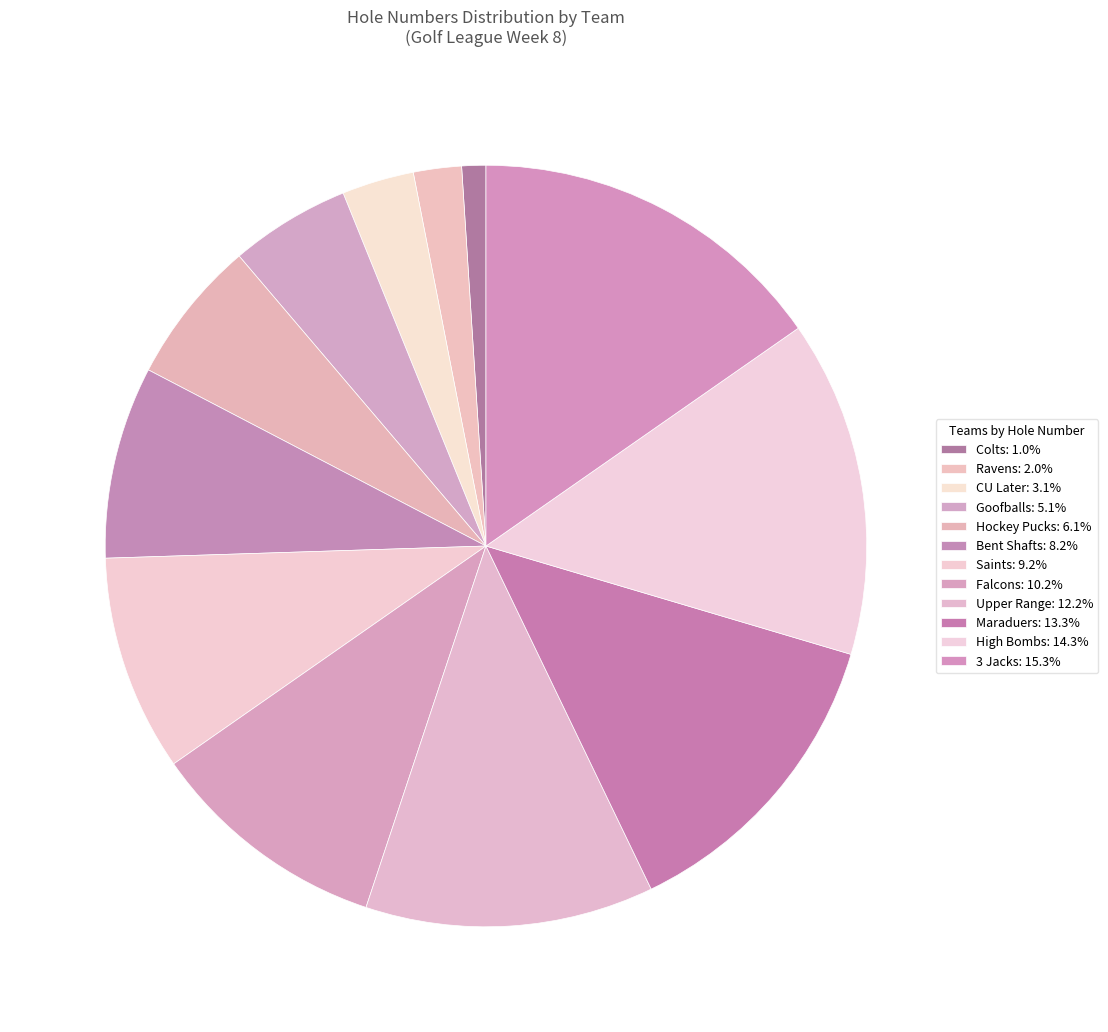

What percentage is the CU Later slice, to the nearest percent?

3%